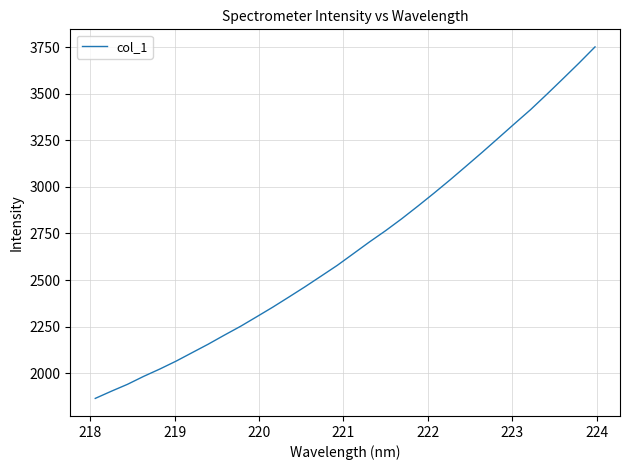

What is the maximum value shown in the chart?

3750.7